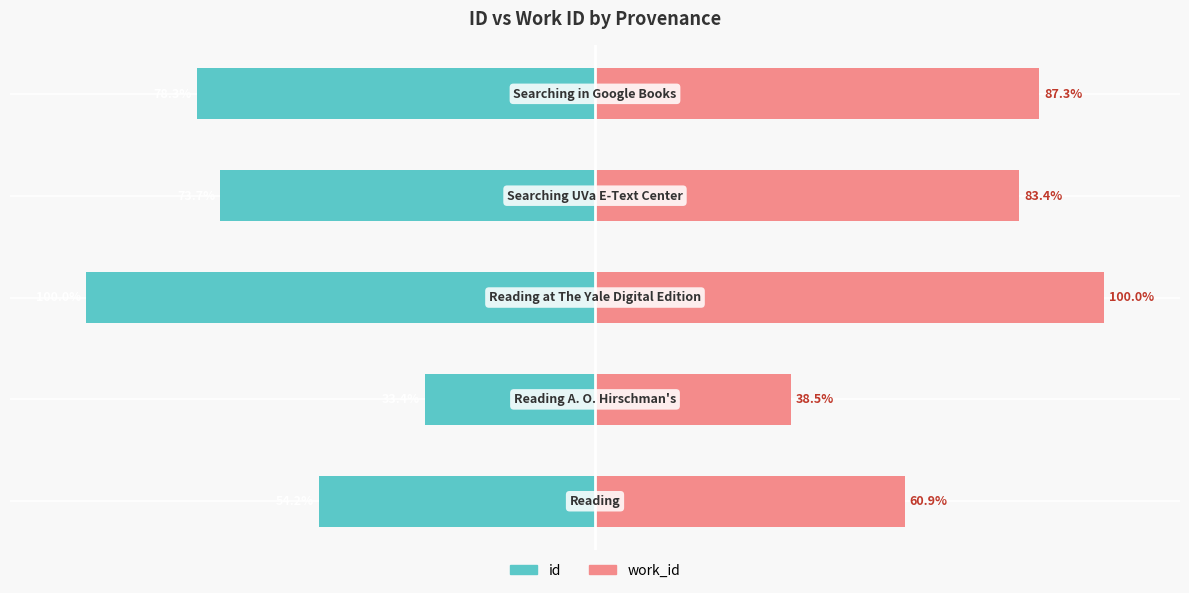

Rank the series by their average value, from highest to lowest.

work_id, id